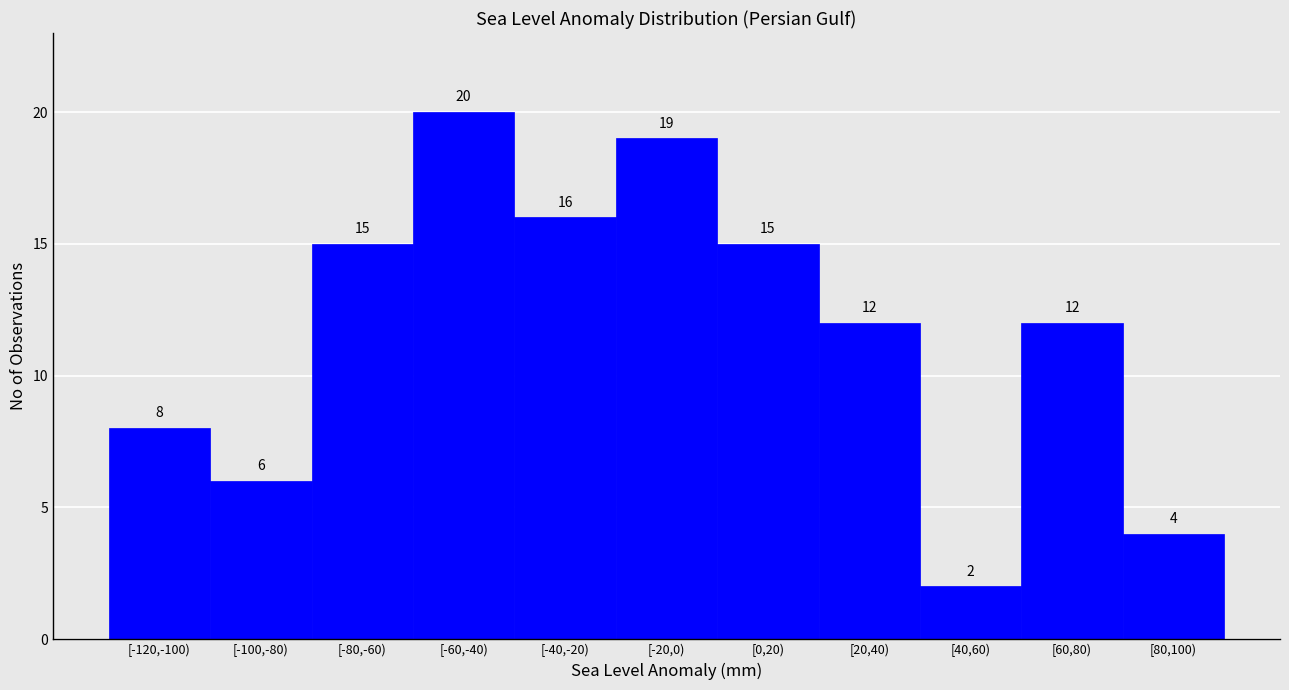

Reading left to right, list all the values displayed in this chart.

[-120,-100)=8	[-100,-80)=6	[-80,-60)=15	[-60,-40)=20	[-40,-20)=16	[-20,0)=19	[0,20)=15	[20,40)=12	[40,60)=2	[60,80)=12	[80,100)=4